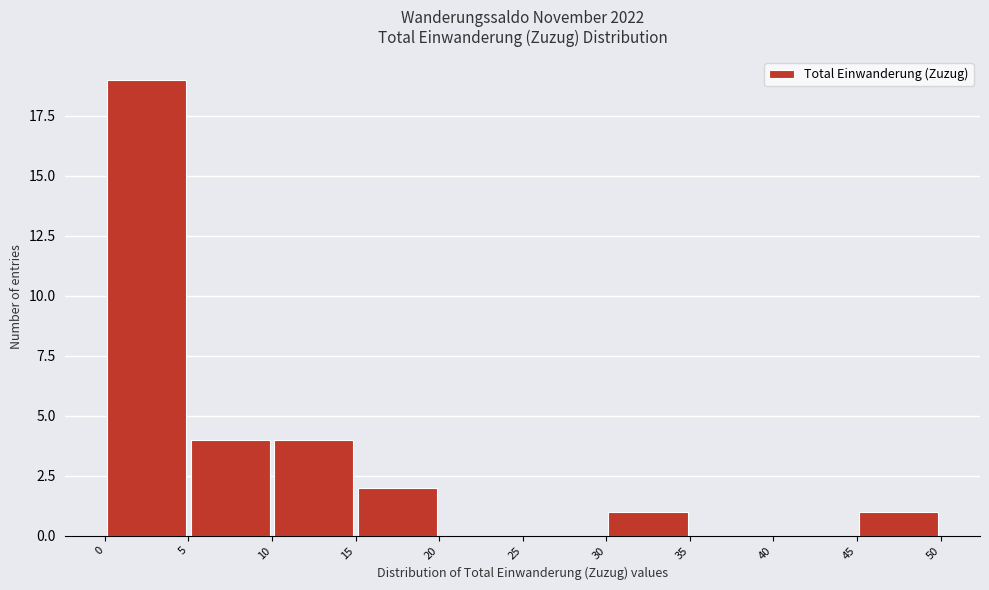

Reading left to right, list every bar in this chart as the range it spans on the x-axis followed by its height. The values are not printed on the chart, so give them approximately, as read against the axis.

0 to 5: 19
5 to 10: 4
10 to 15: 4
15 to 20: 2
20 to 25: 0
25 to 30: 0
30 to 35: 1
35 to 40: 0
40 to 45: 0
45 to 50: 1